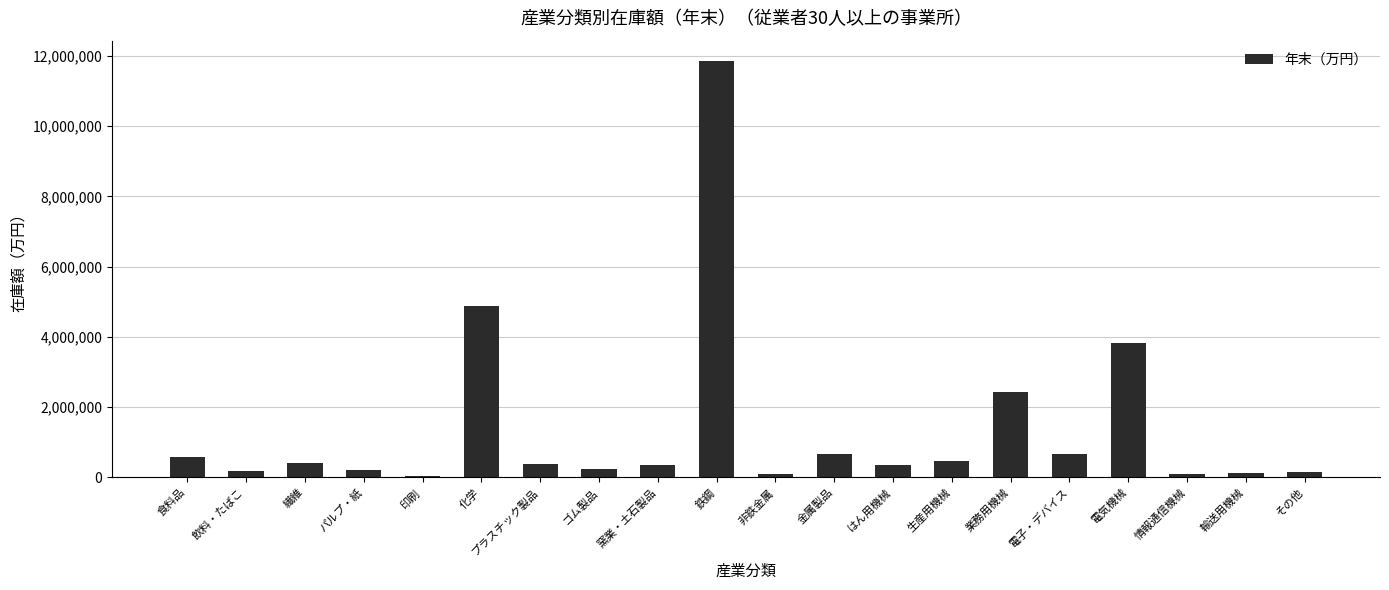

What is the sum of the values at 食料品 and その他?

752193